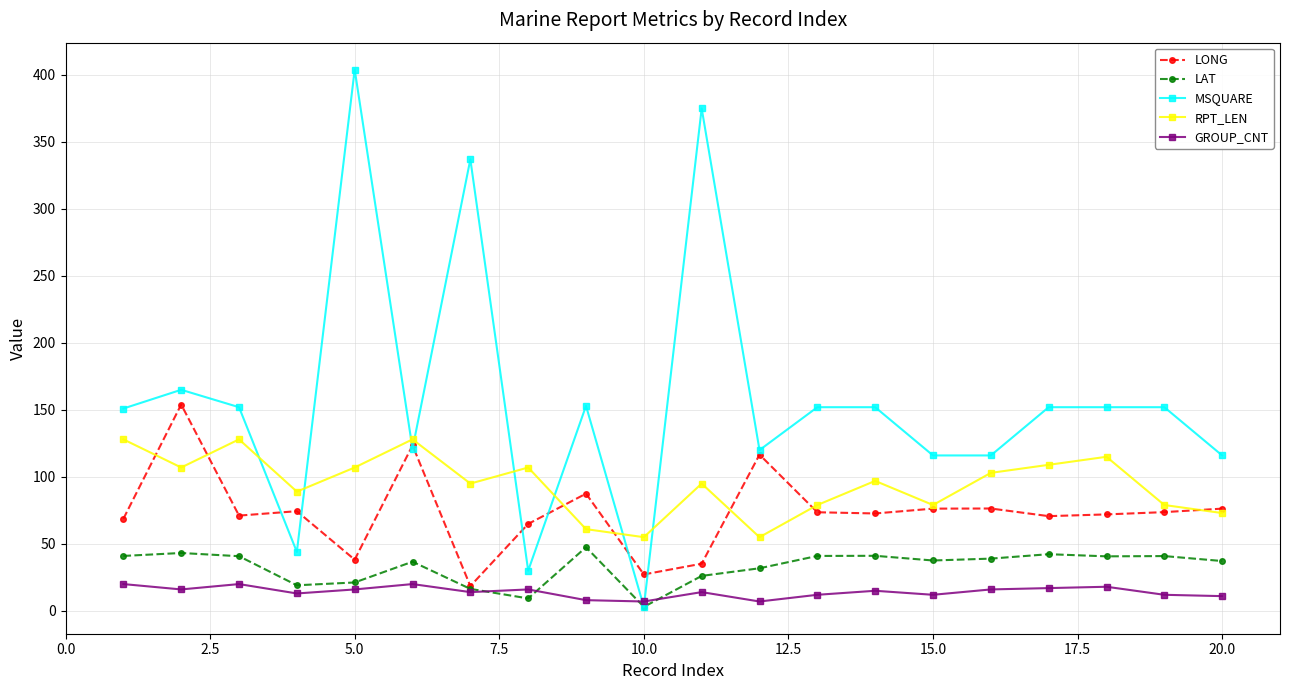

Which series has the widest spread of values?

MSQUARE